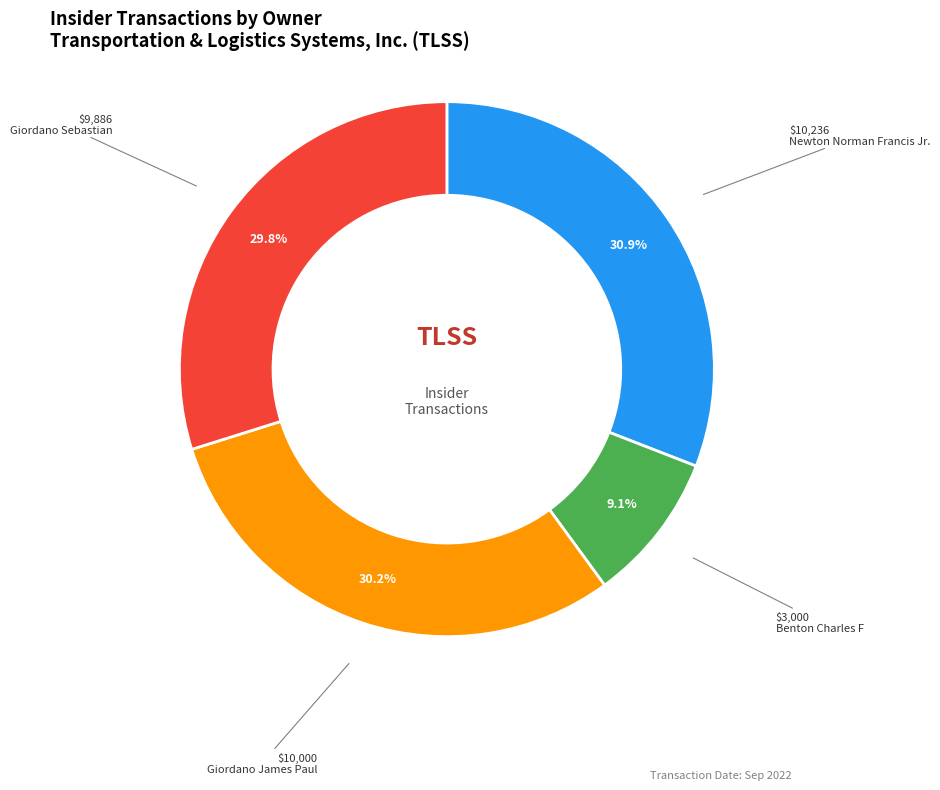

Is there any slice that represents more than half of the pie?

No